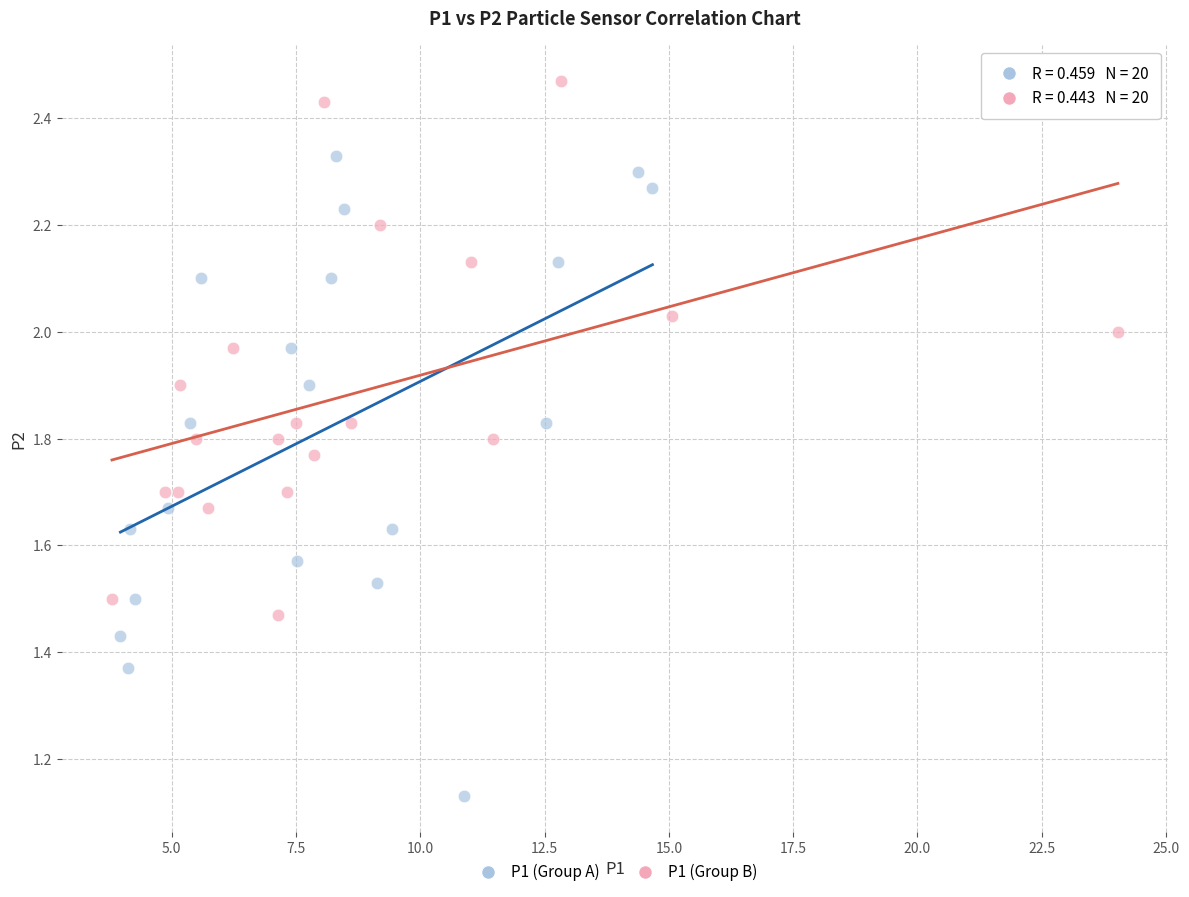

Which series has the largest Y range (max minus min)?

P1 (Group A)